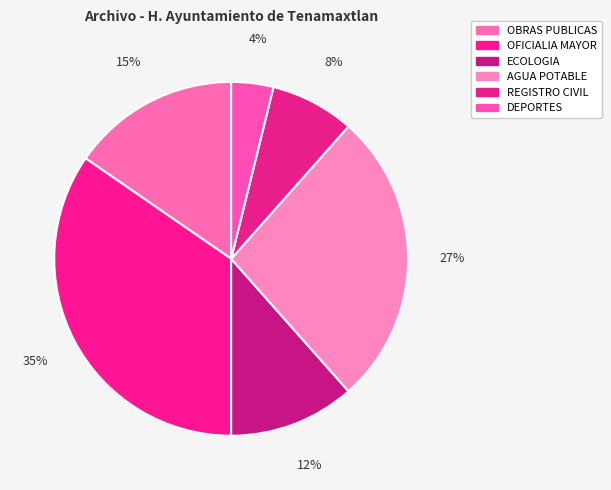

Approximately how many times larger is the value at OFICIALIA MAYOR compared to DEPORTES?

9.0